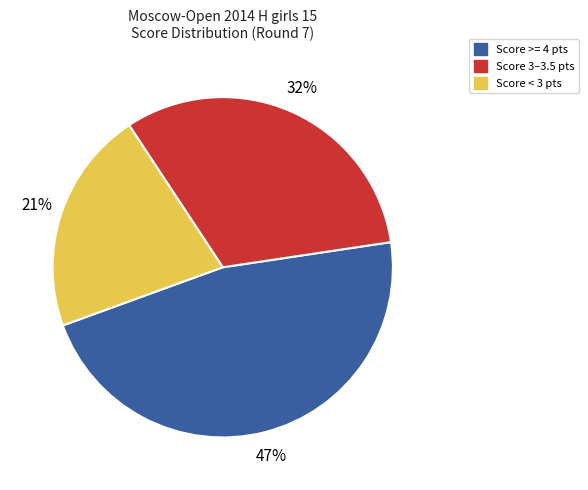

To the nearest percent, what is the difference between the largest and smallest slice percentages?

26%